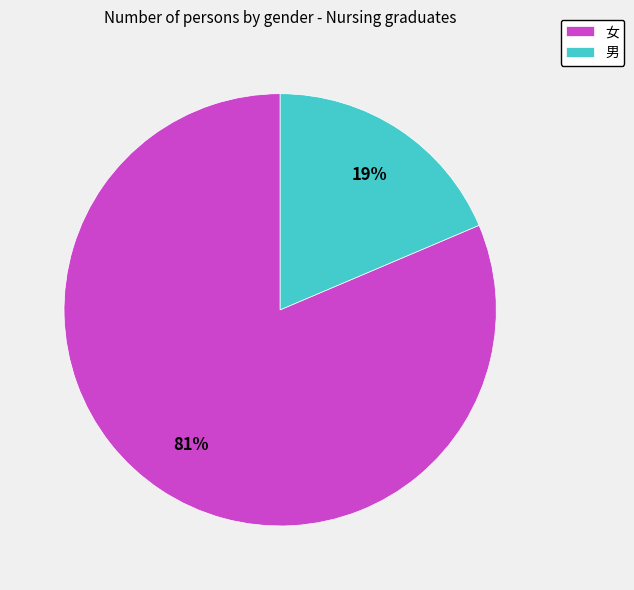

True or false: 男 accounts for 12% of the total.

False